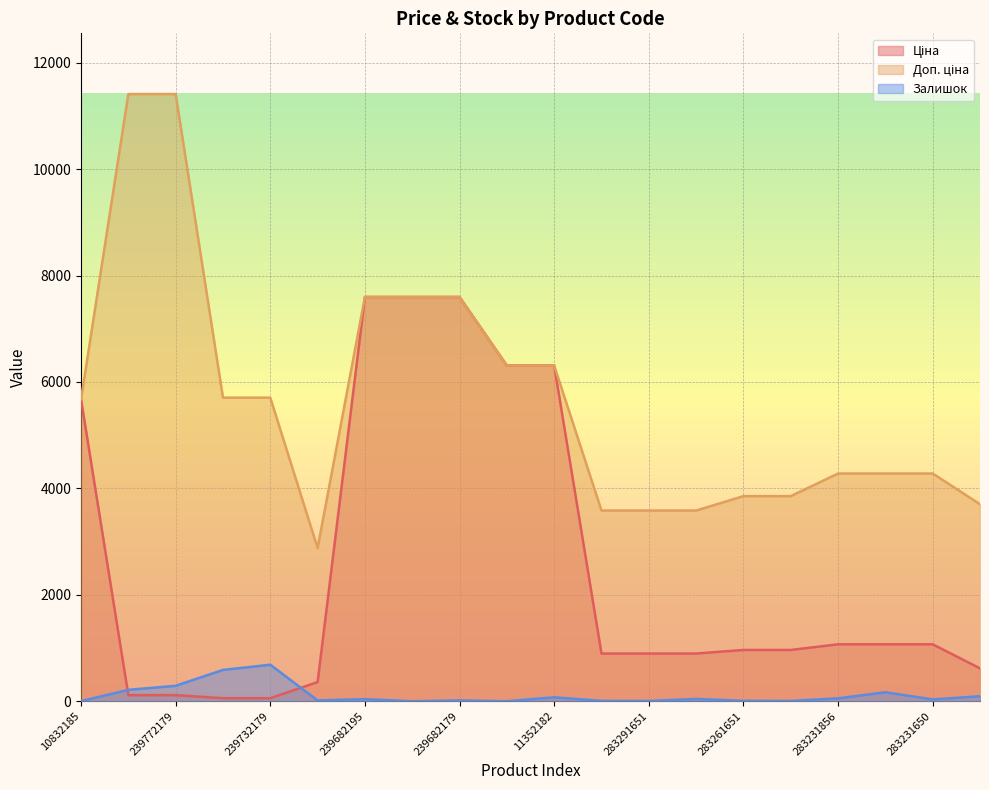

What is the sum of all Ціна values?

50224.1